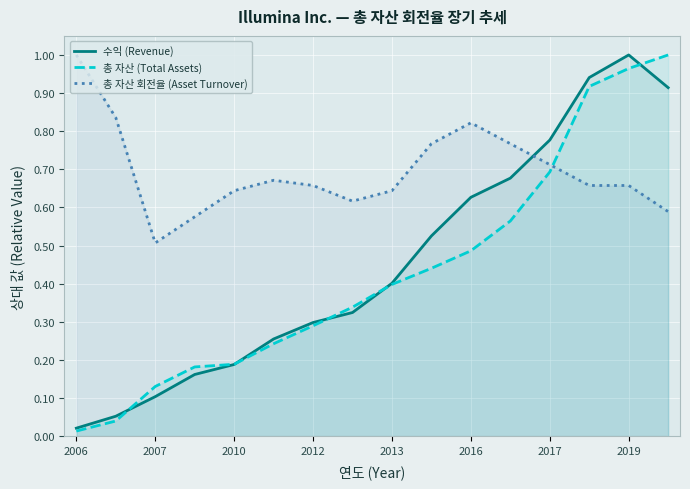

True or false: 총 자산 (Total Assets) has more than 2 points higher than both neighbors.

False